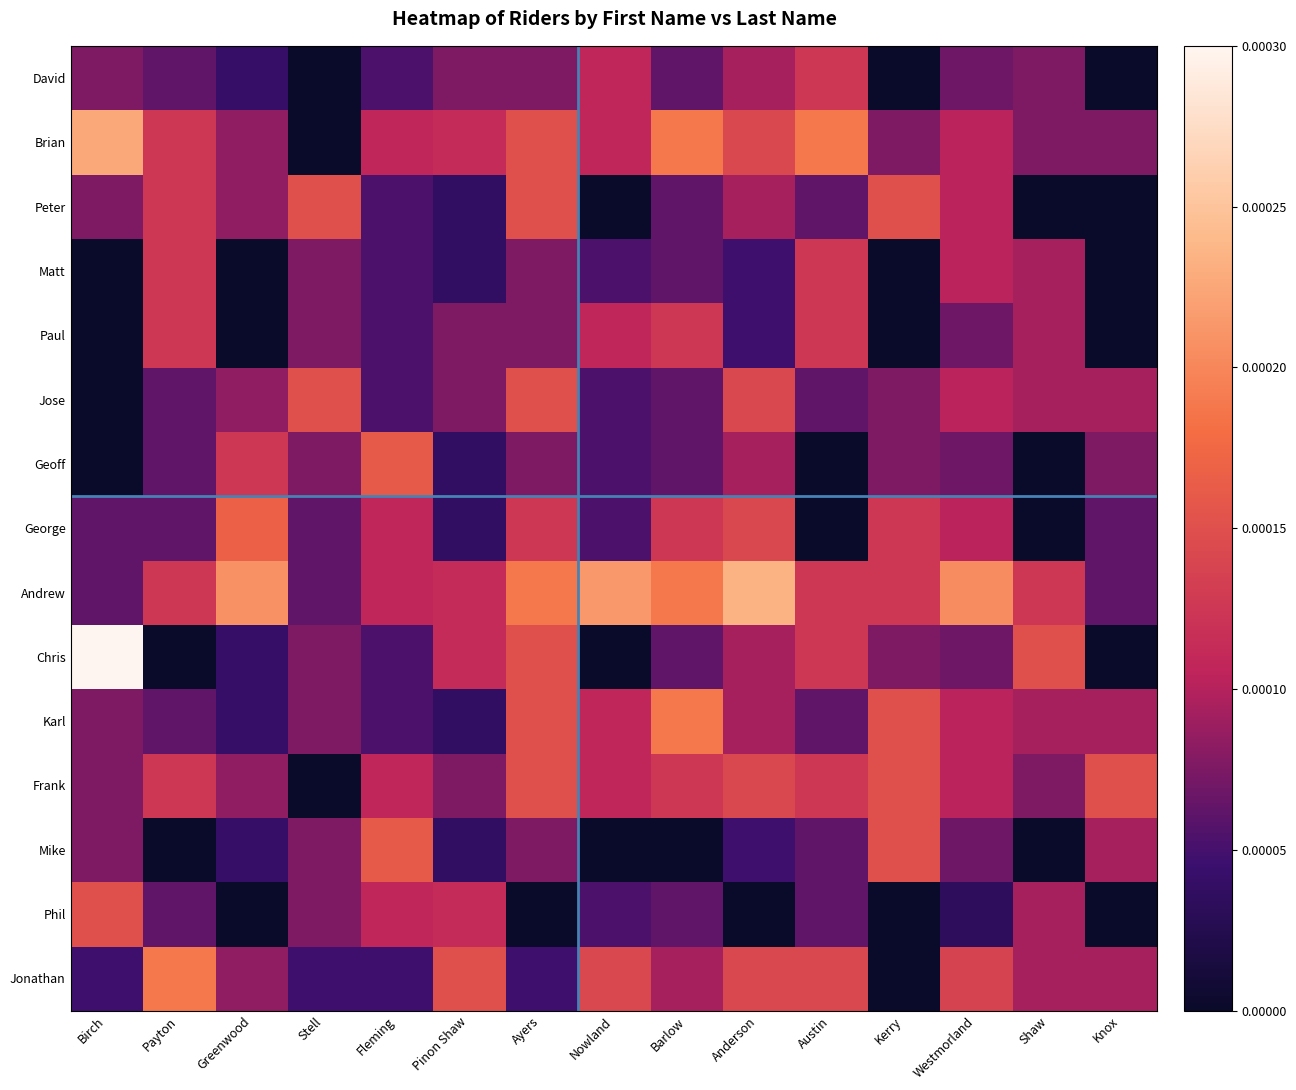

At how many categories does at least one series exceed 0?

15